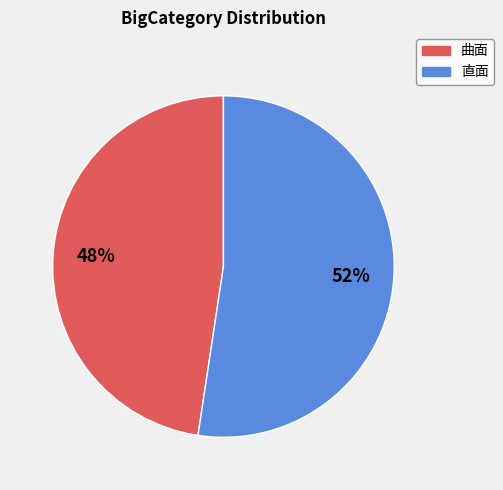

True or false: 曲面 accounts for 48% of the total.

True